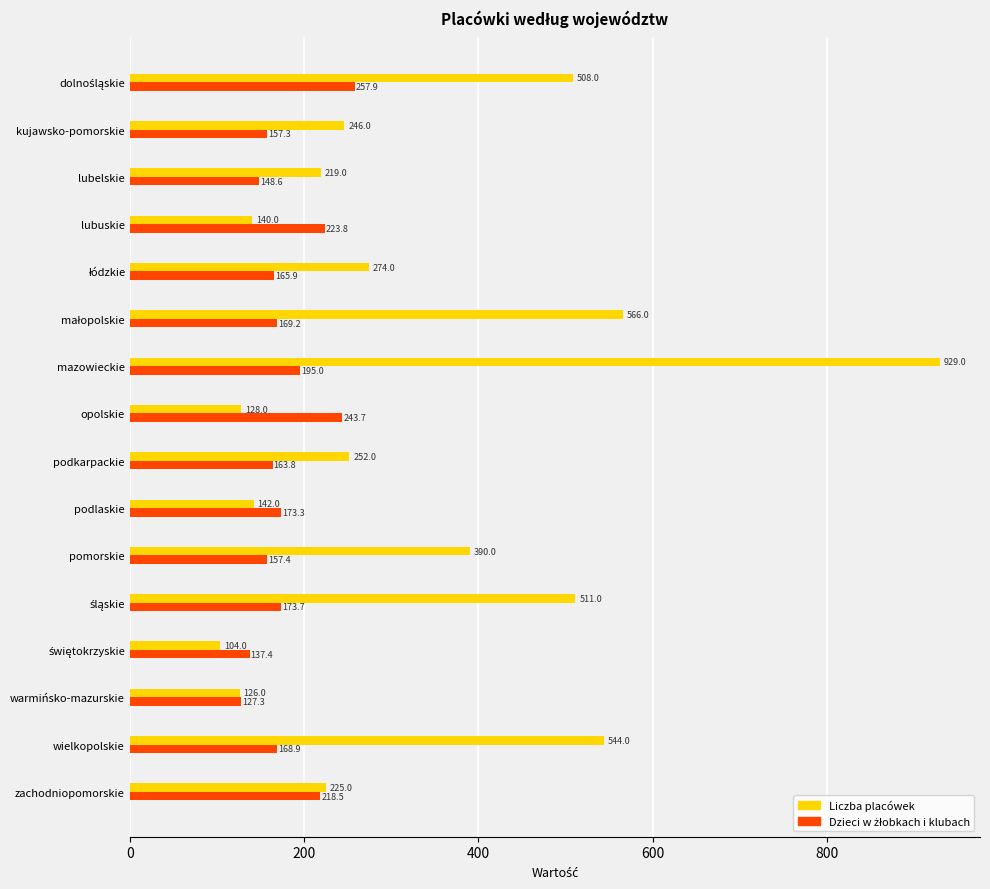

Which series has the widest spread of values?

Liczba placówek